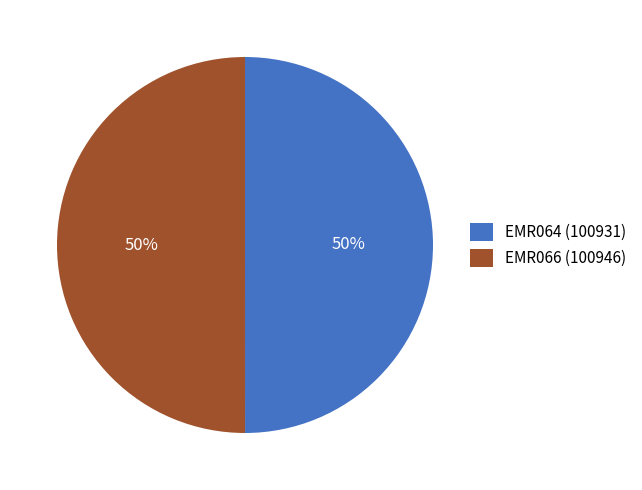

The EMR064 slice represents 50% of the pie. True or false?

True